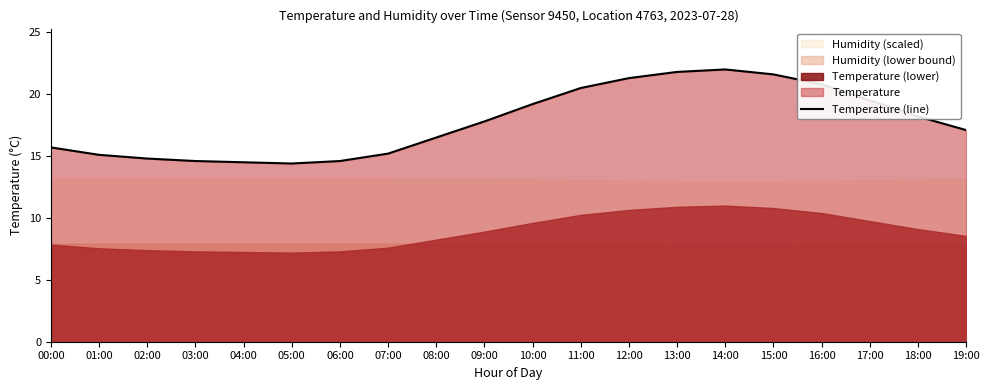

Reading right to left, extract all data points from this chart.

19:00=17.1	18:00=18.2	17:00=19.5	16:00=20.8	15:00=21.6	14:00=22.0	13:00=21.8	12:00=21.3	11:00=20.5	10:00=19.2	09:00=17.8	08:00=16.5	07:00=15.2	06:00=14.6	05:00=14.4	04:00=14.5	03:00=14.6	02:00=14.8	01:00=15.1	00:00=15.7